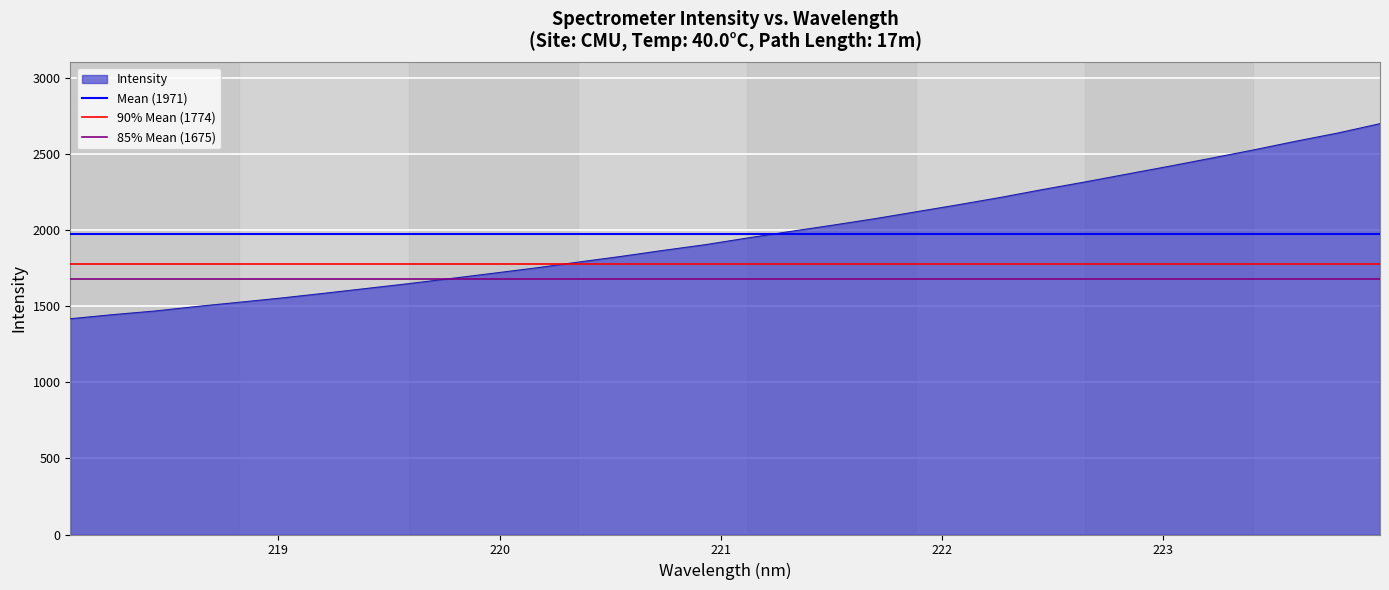

What value does the 85% Mean (1675) series have at 219?

1675.3